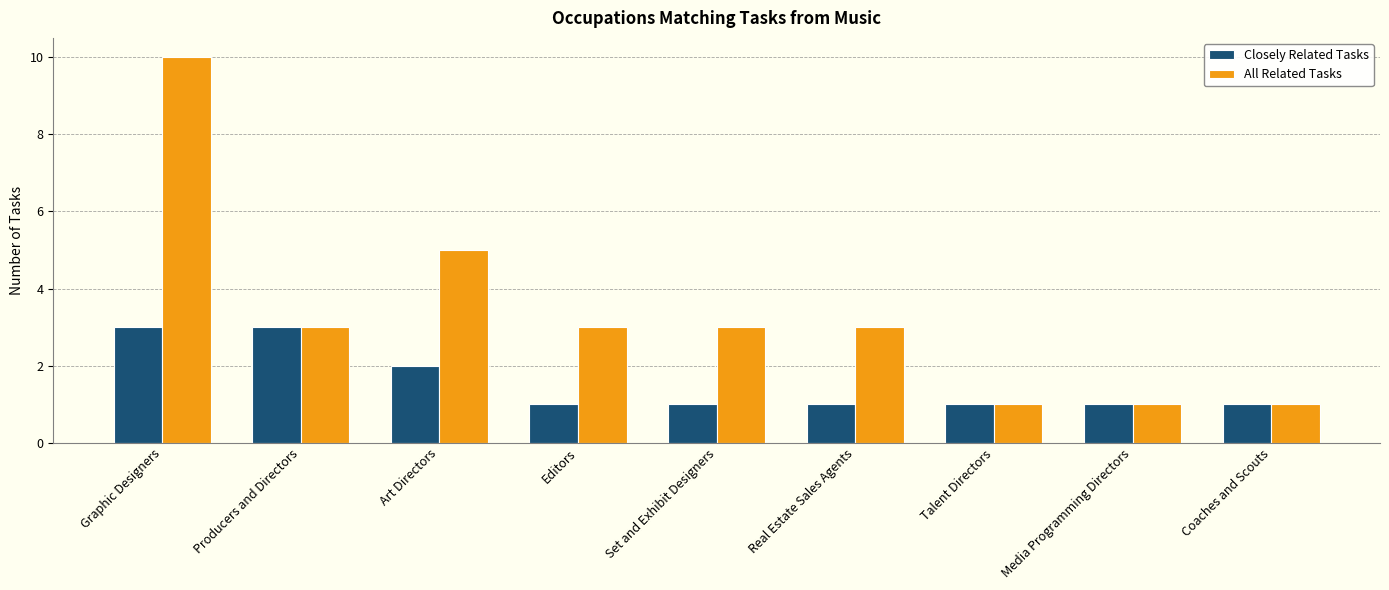

Is the value of All Related Tasks at Set and Exhibit Designers greater than the value of Closely Related Tasks at Editors?

Yes